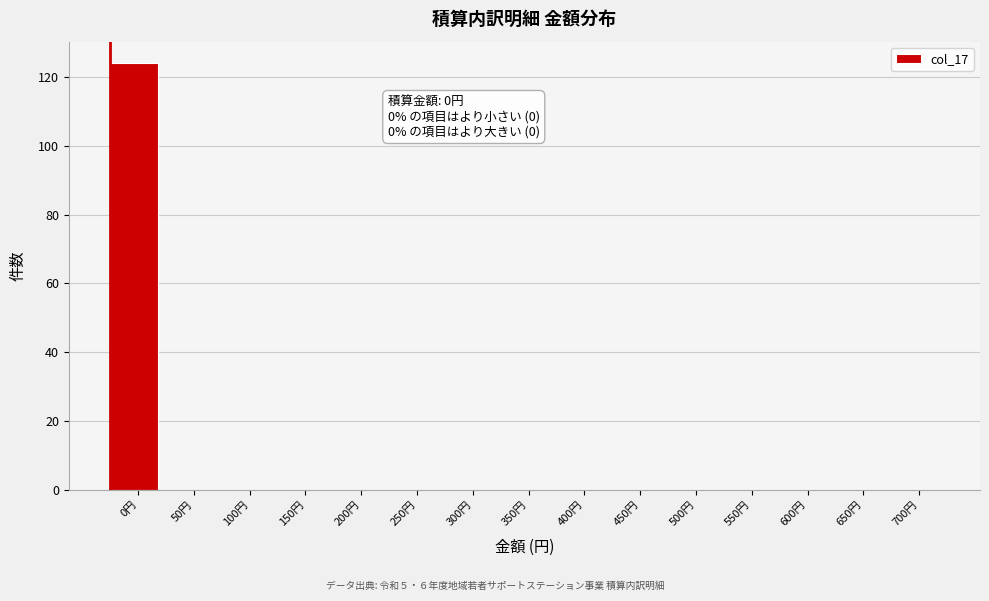

Reading left to right, what are all the values shown in this chart?

0円=124	50円=0	100円=0	150円=0	200円=0	250円=0	300円=0	350円=0	400円=0	450円=0	500円=0	550円=0	600円=0	650円=0	700円=0